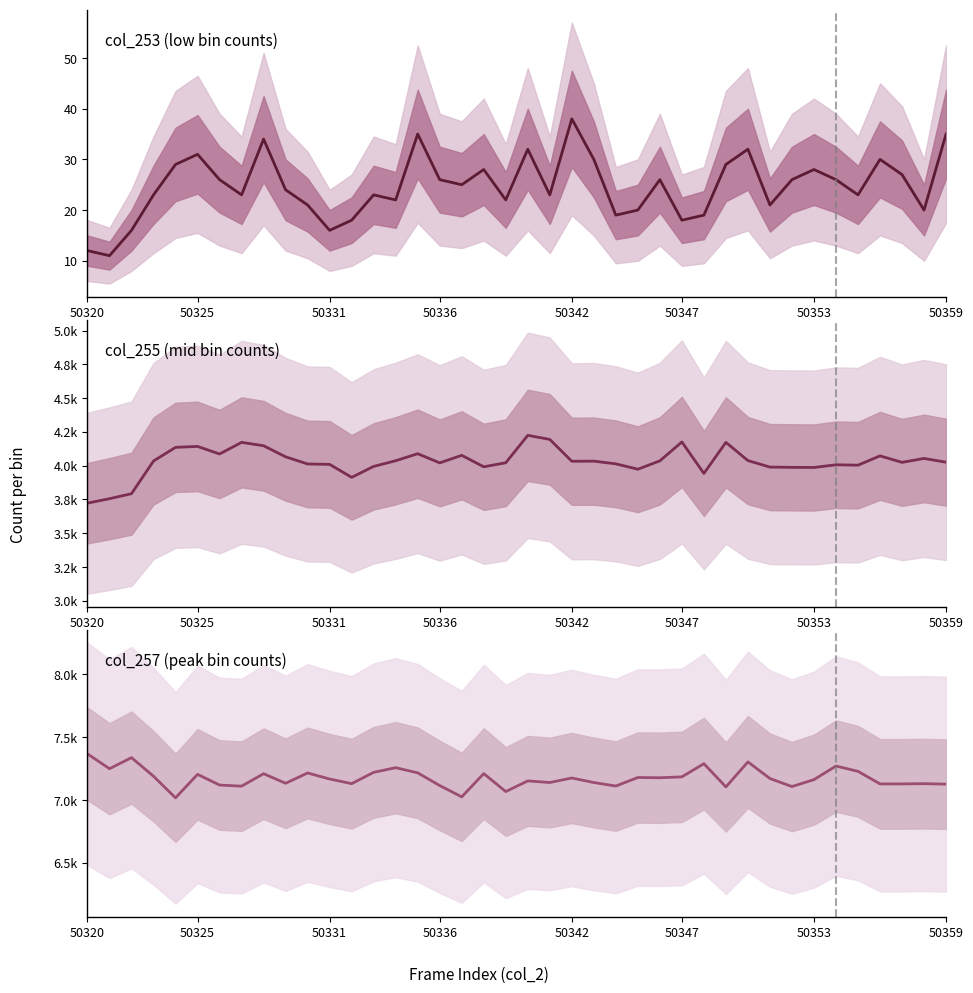

List the labels in order of col_255 (mid bin counts) value, largest first.

20, 21, 27, 50359, 29, 8, 50347, 50342, 15, 50353, 17, 36, 9, 38, 30, 14, 26, 50336, 23, 22, 39, 37, 19, 16, 24, 10, 11, 34, 35, 13, 18, 31, 32, 33, 25, 28, 12, 50331, 50325, 50320